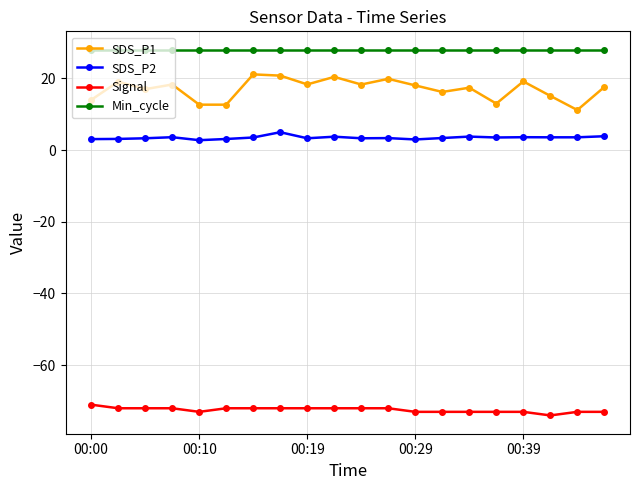

List the series in order of their peak value, lowest first.

Signal, SDS_P2, SDS_P1, Min_cycle